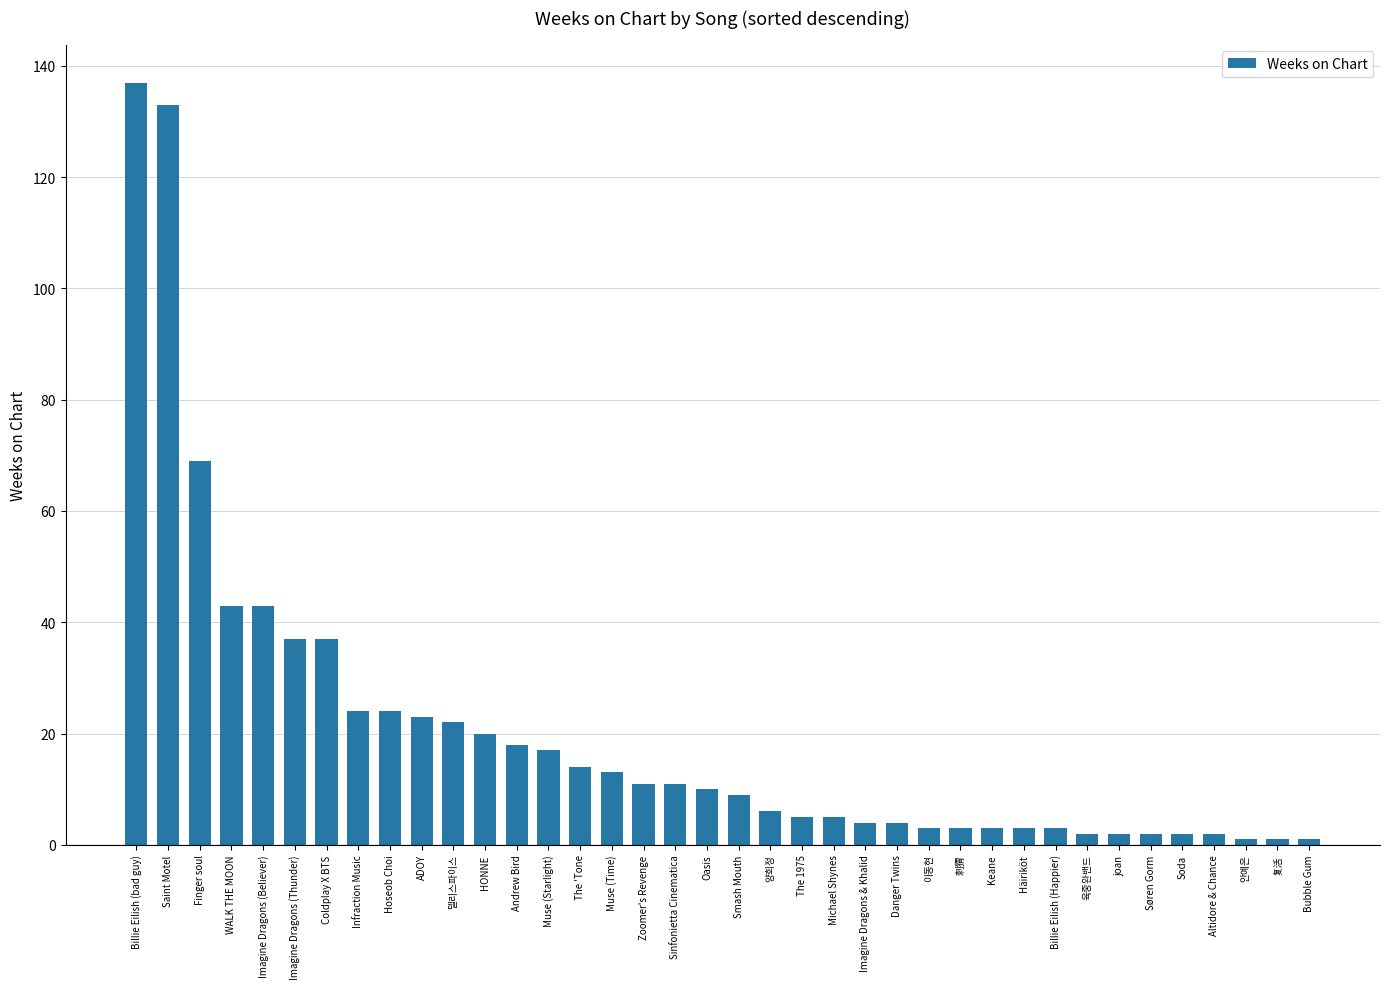

What is the label of the 22nd bar from the right?

Zoomer's Revenge